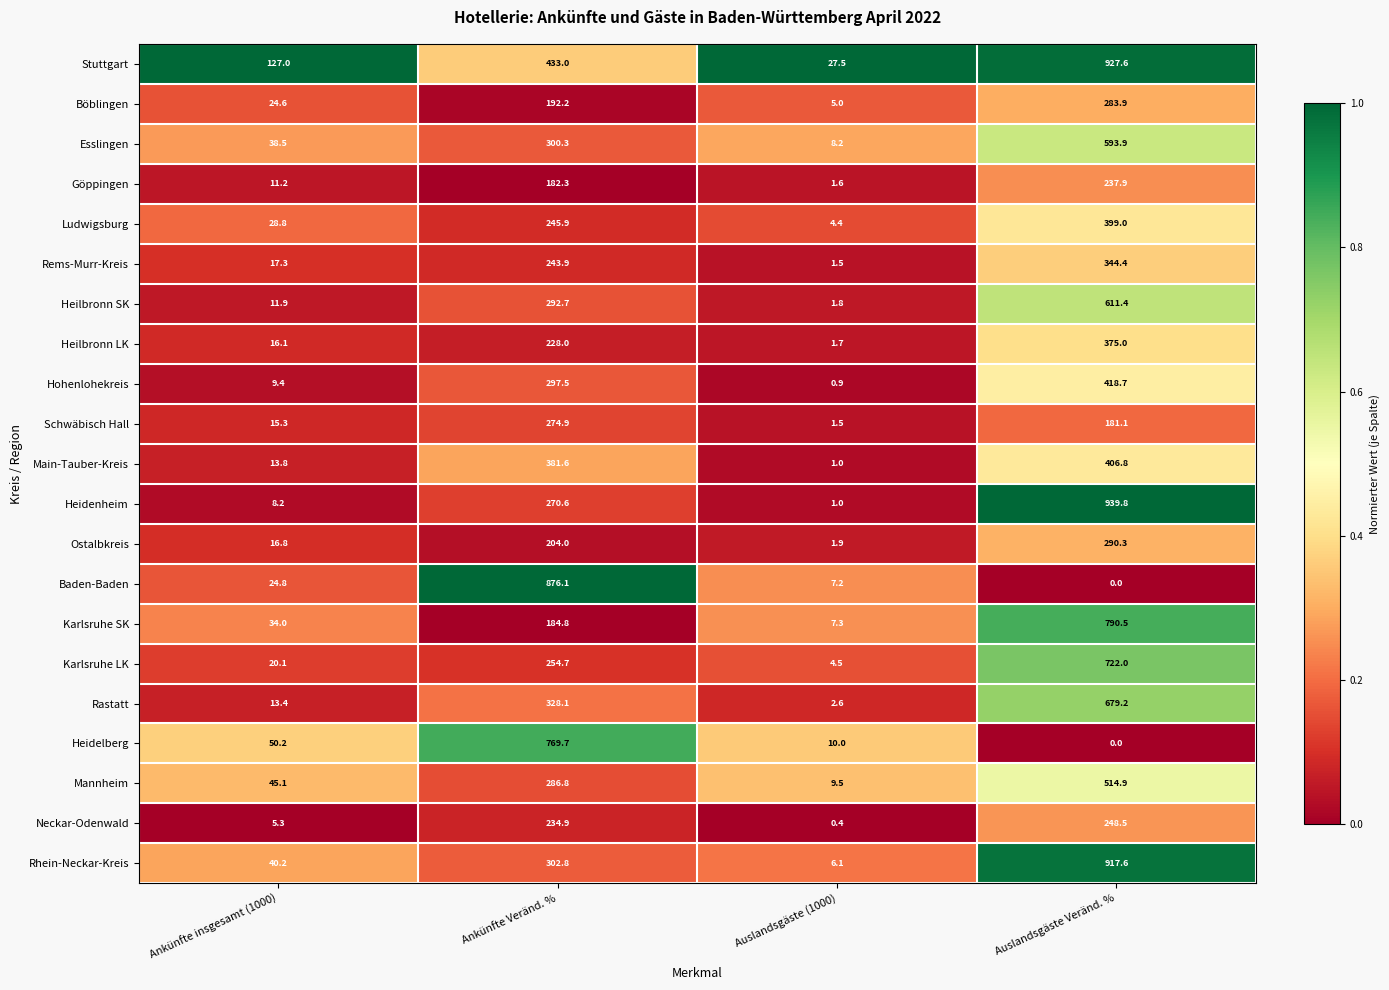

At which label does Heilbronn SK reach its minimum?

Auslandsgäste (1000)